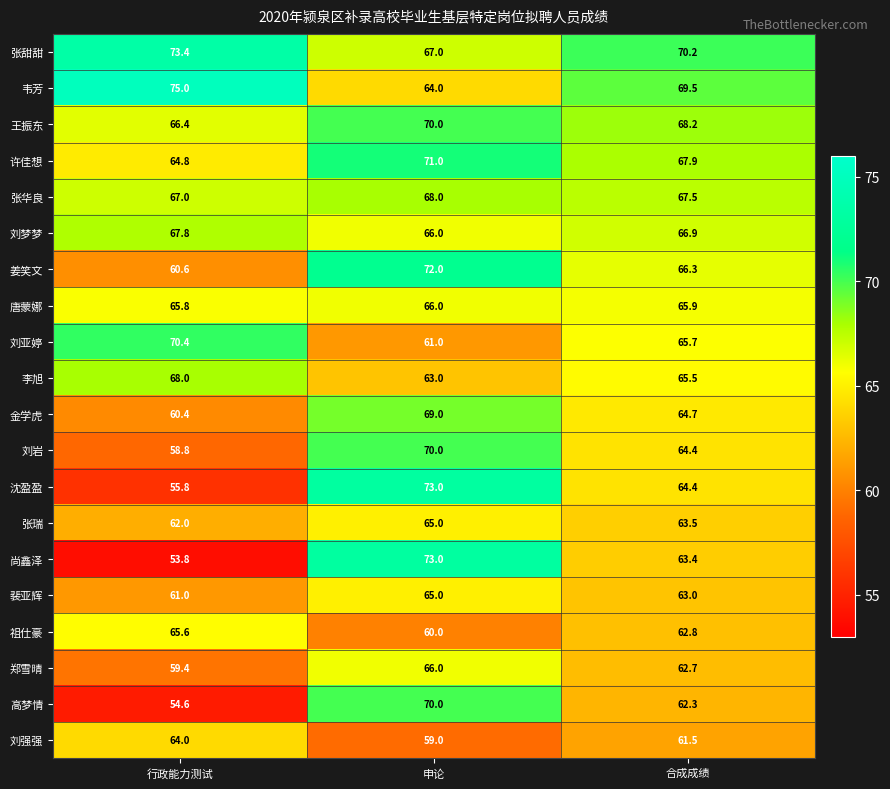

At which category is the sum across all series the highest?

申论